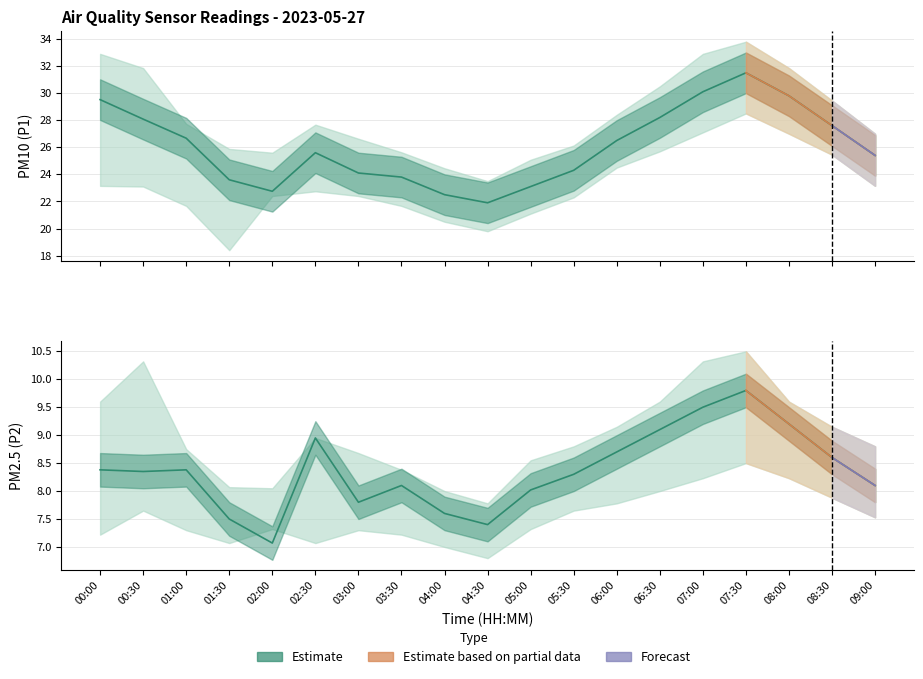

At 00:30, list the series in order from smallest to largest.

P2, P1